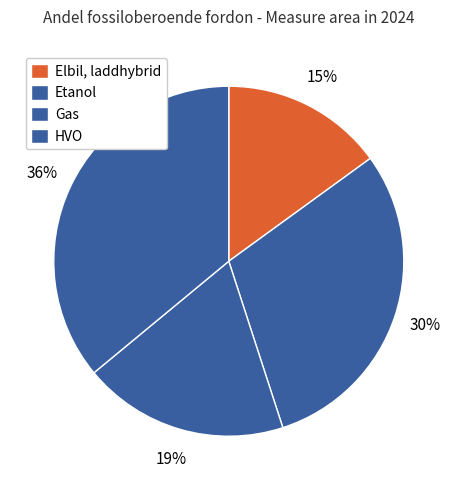

To the nearest percent, what portion does Etanol represent?

30%